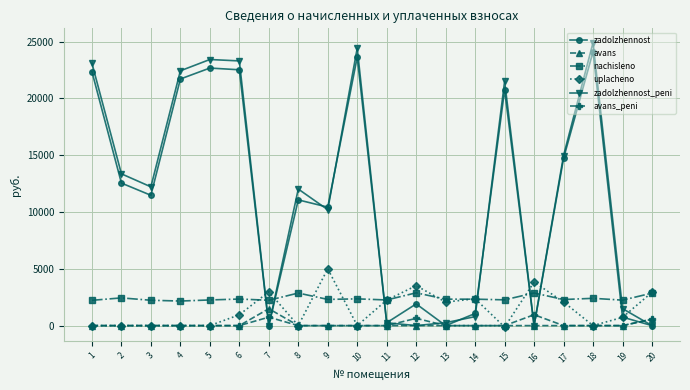

How many values in the zadolzhennost_peni series exceed 12219?

10